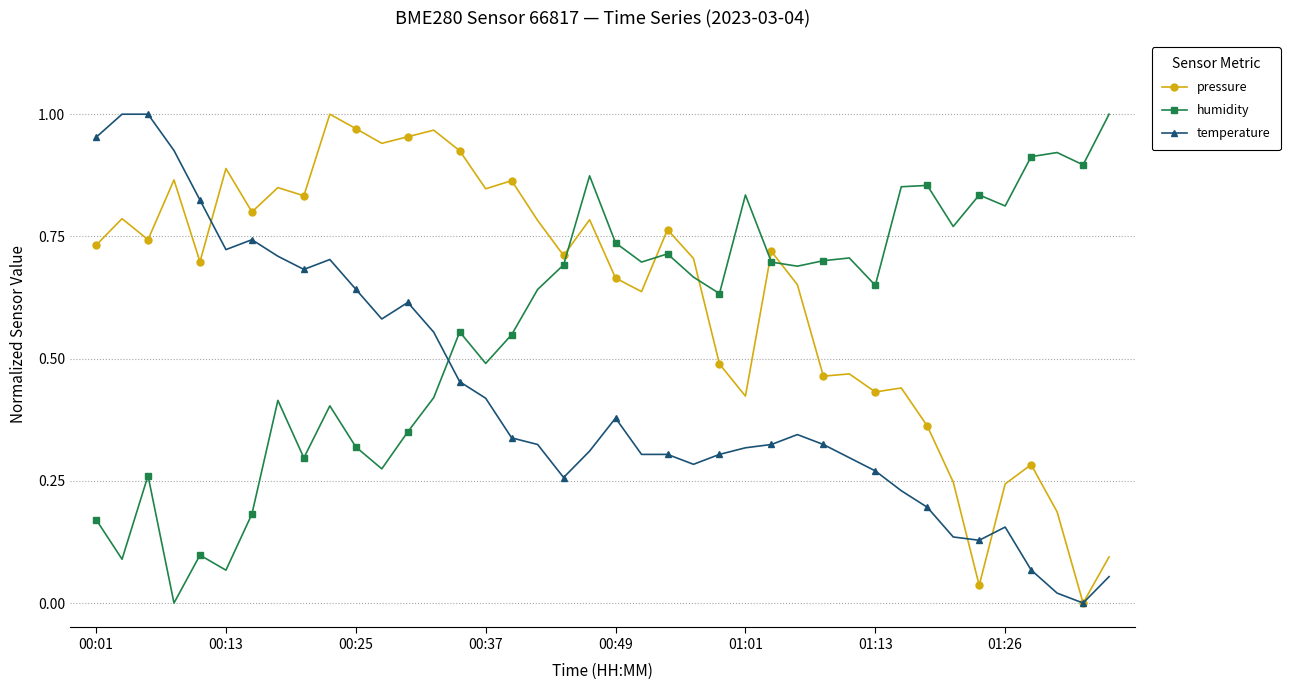

Rank the series by their average value, from lowest to highest.

temperature, humidity, pressure